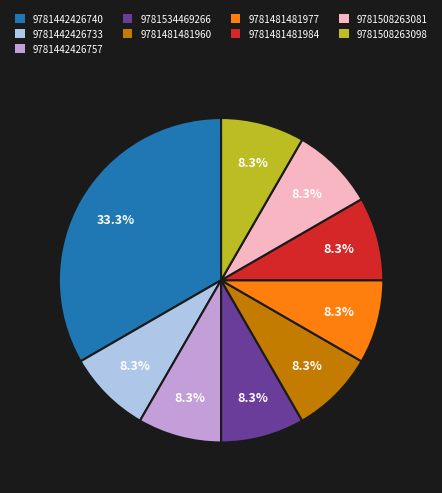

How much of the chart is everything except 9781442426757?

91.7%